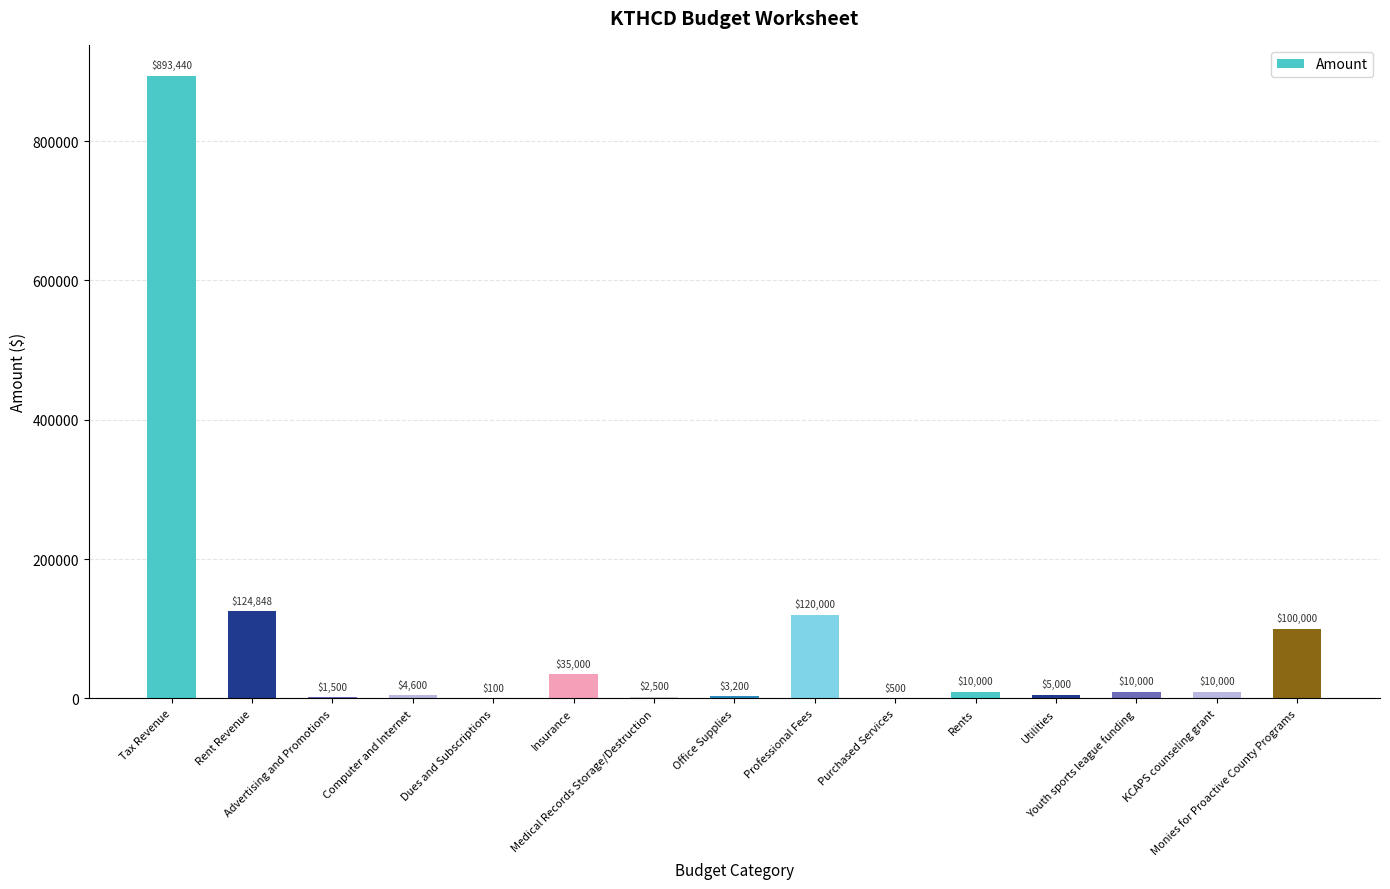

Read the value at Computer and Internet.

4600